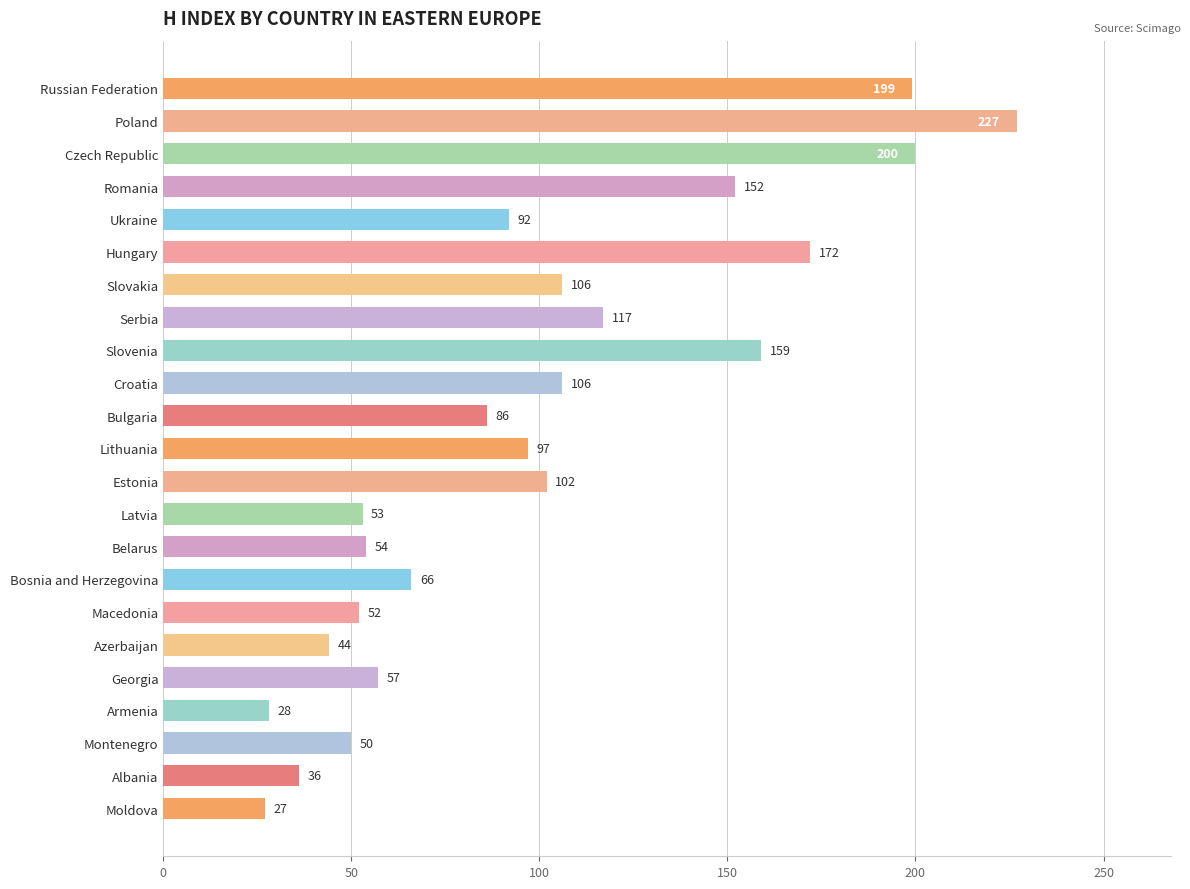

How many categories are shown in the chart?

23